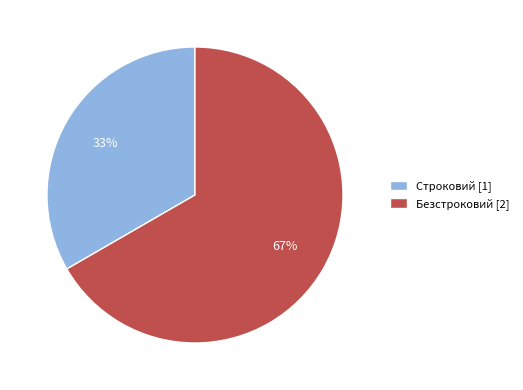

Rank the categories by value from lowest to highest.

Строковий, Безстроковий